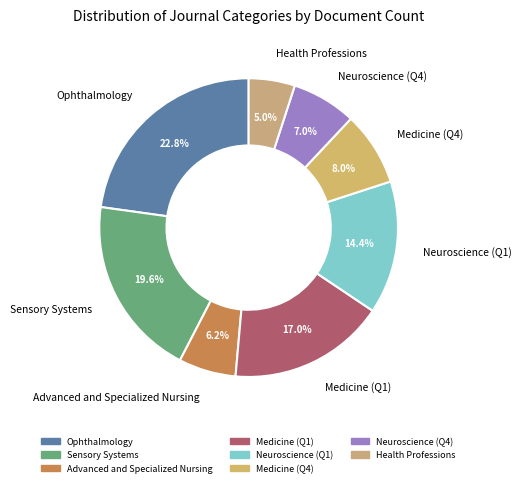

Rank the categories by value from lowest to highest.

Health Professions, Advanced and Specialized Nursing, Neuroscience (Q4), Medicine (Q4), Neuroscience (Q1), Medicine (Q1), Sensory Systems, Ophthalmology